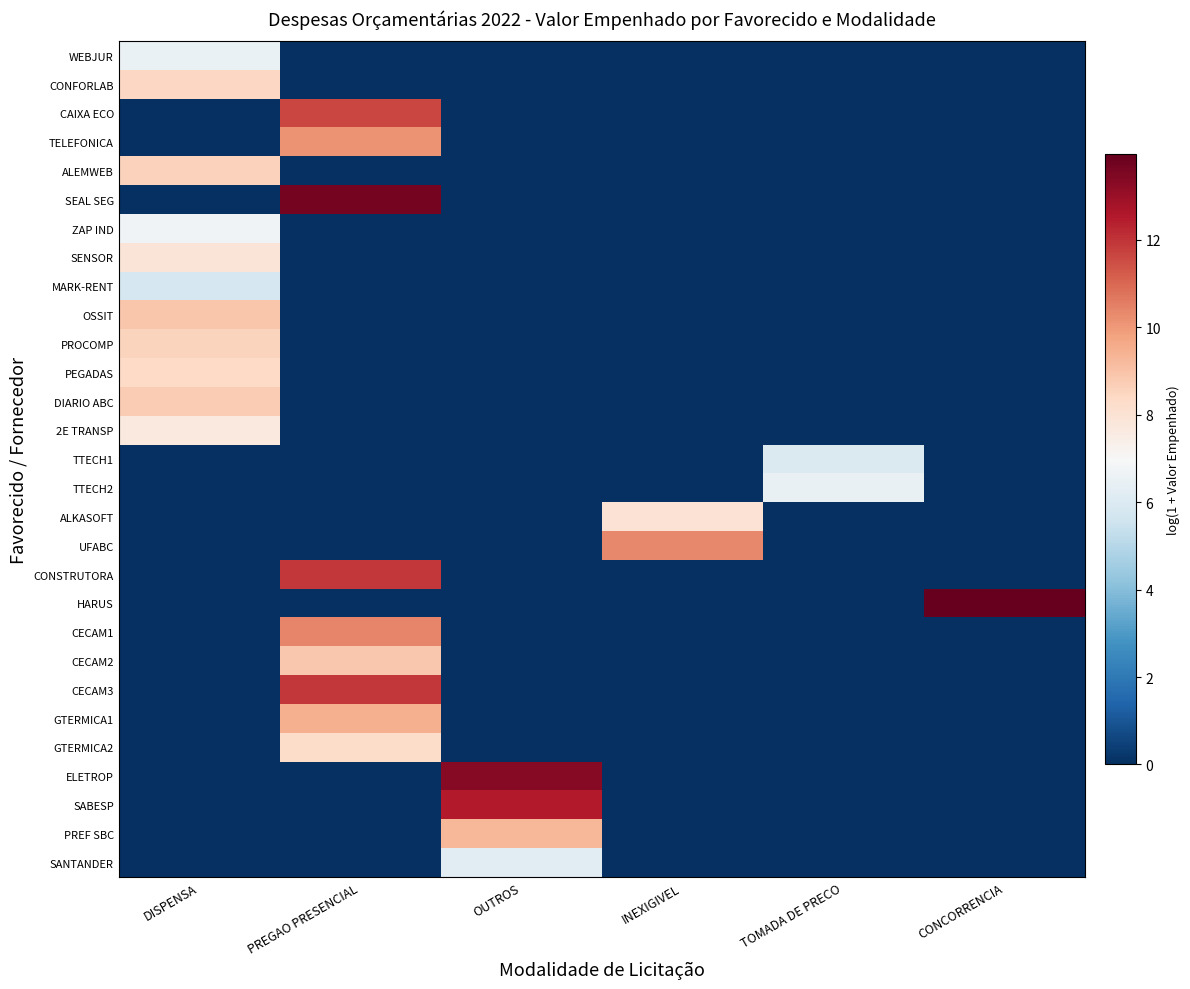

Which has a higher value, INEXIGIVEL or PREGAO PRESENCIAL?

INEXIGIVEL